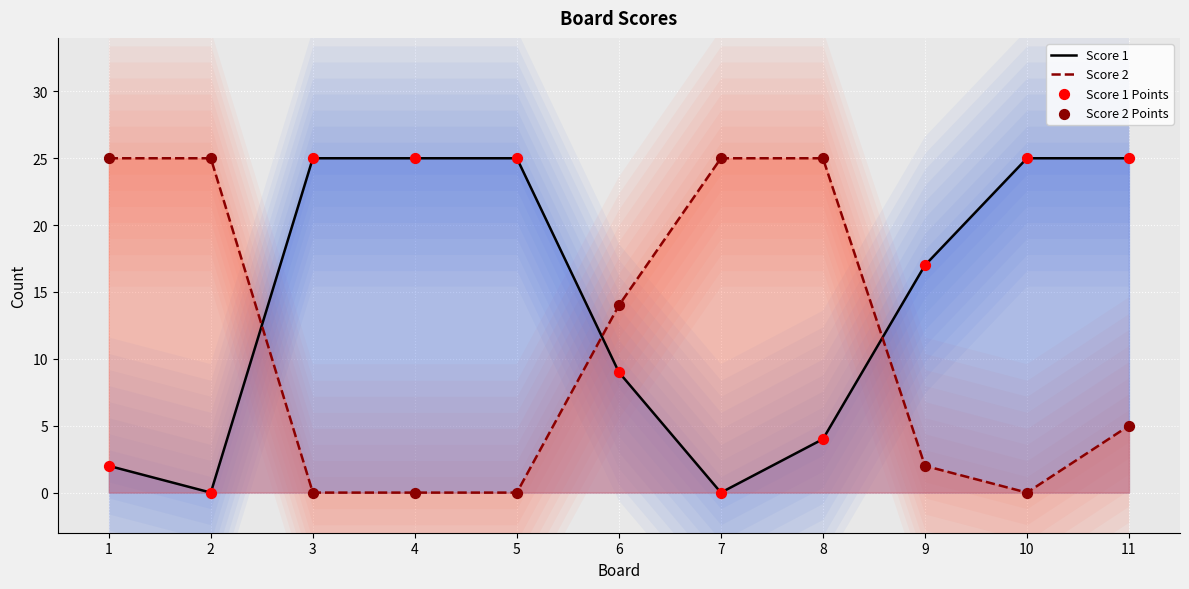

Which series reaches the maximum Y coordinate?

Score 1